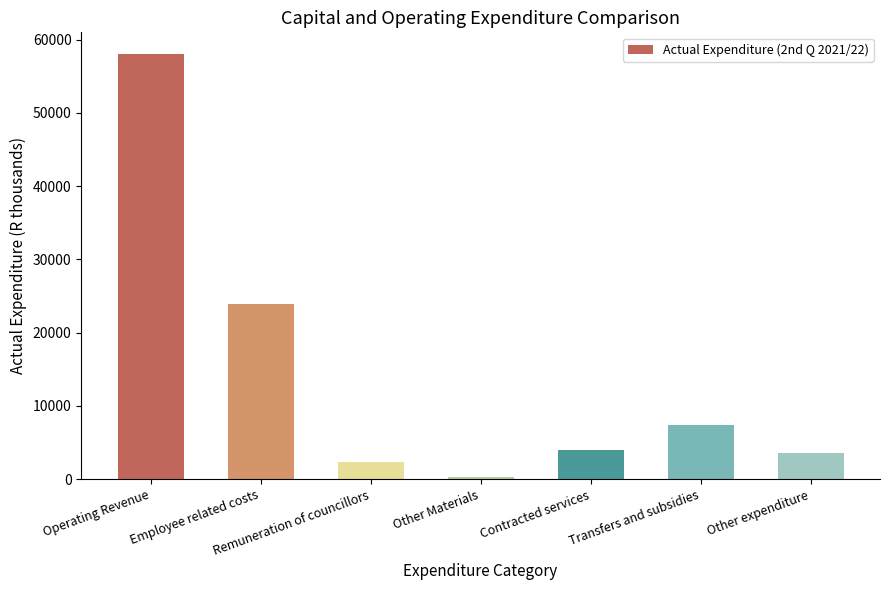

Between Employee related costs and Operating Revenue, which is larger?

Operating Revenue